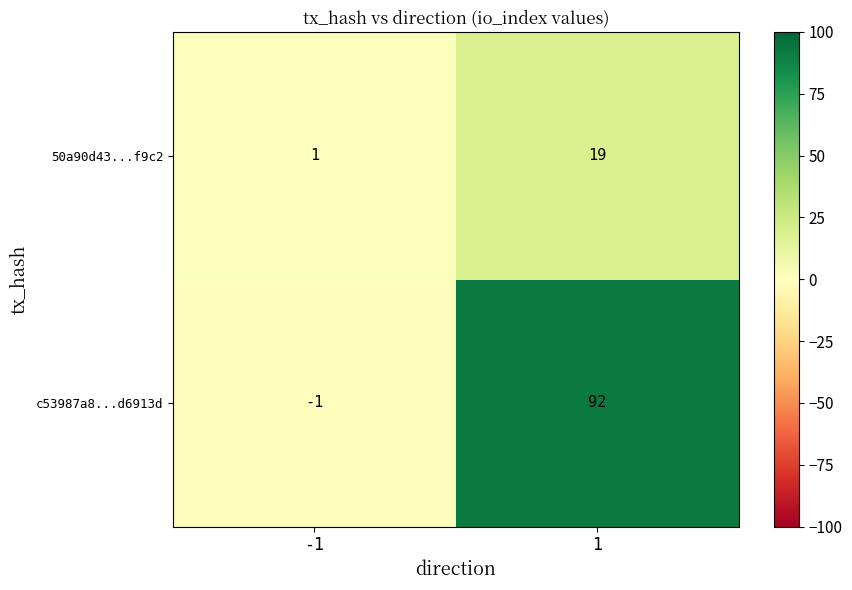

How many series are shown in this chart?

2